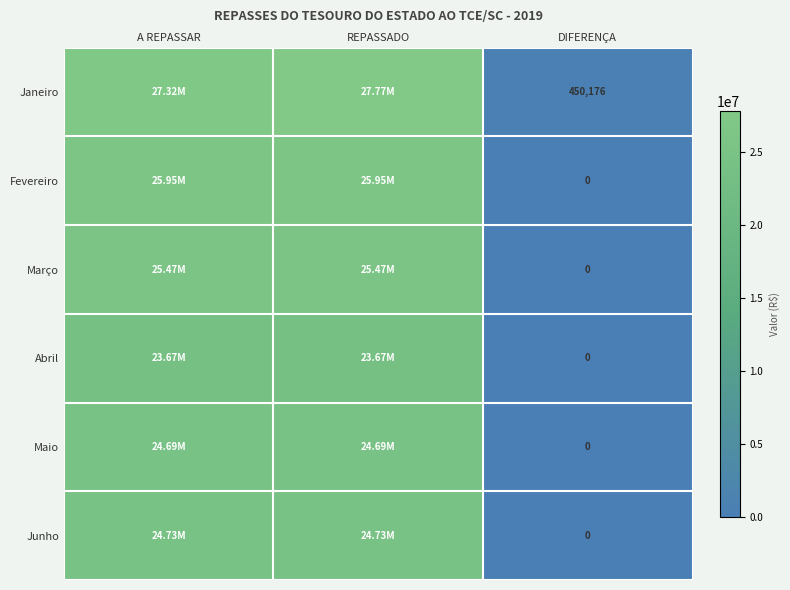

The value of Maio at DIFERENÇA is 12961170.0. True or false?

False